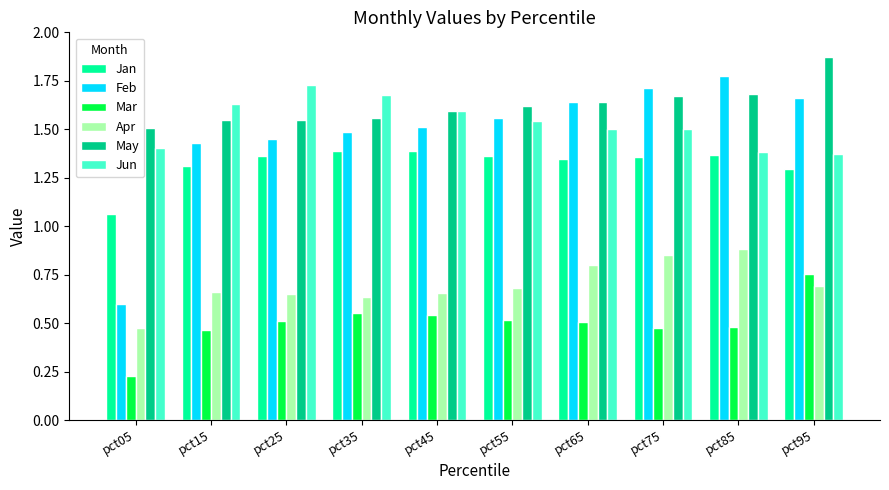

Which series has the largest range (max minus min)?

Feb